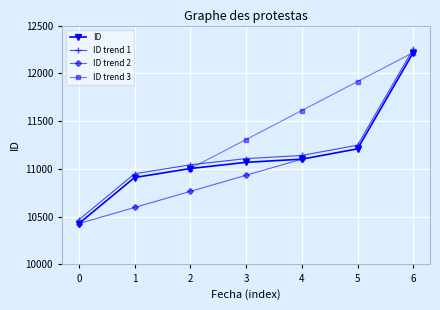

True or false: there are more than 2 points higher than both neighbors.

False